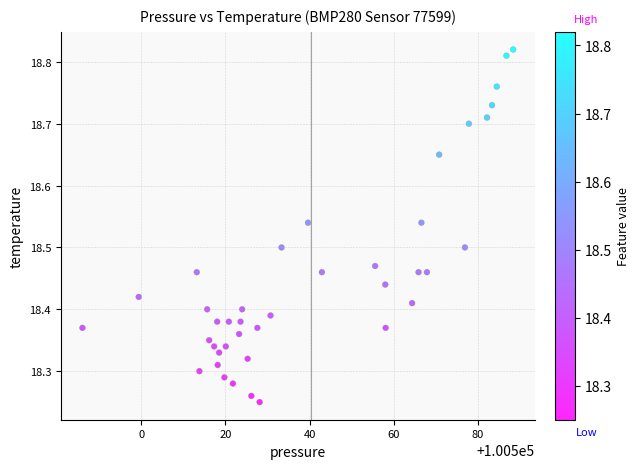

What is the range of Y values (max minus min)?

0.6